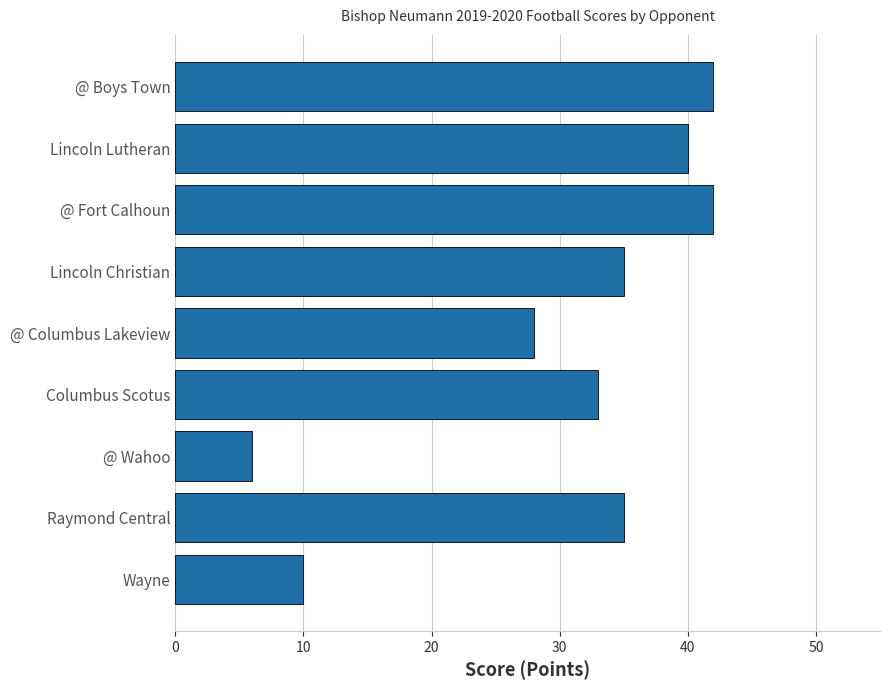

What is the label of the 1st bar from the bottom?

Wayne